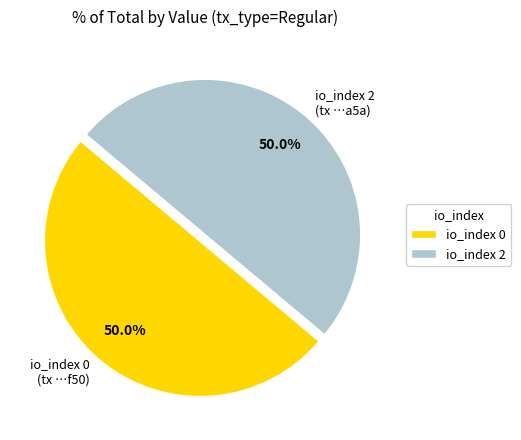

How many segments does this pie chart have?

2